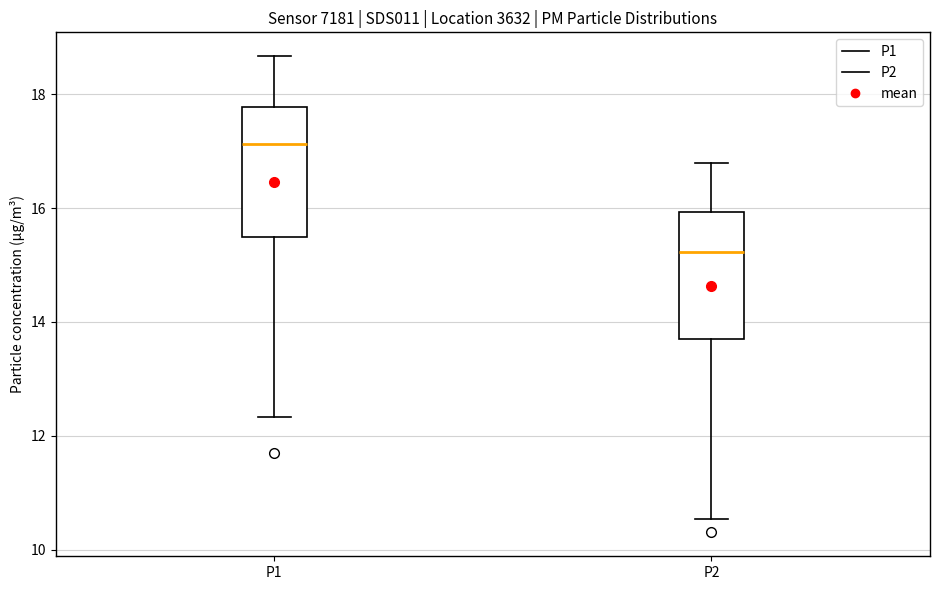

Where does the upper whisker of the box for P2 end on the y-axis? The values are not printed on the chart, so give them approximately, as read against the axis.

16.8